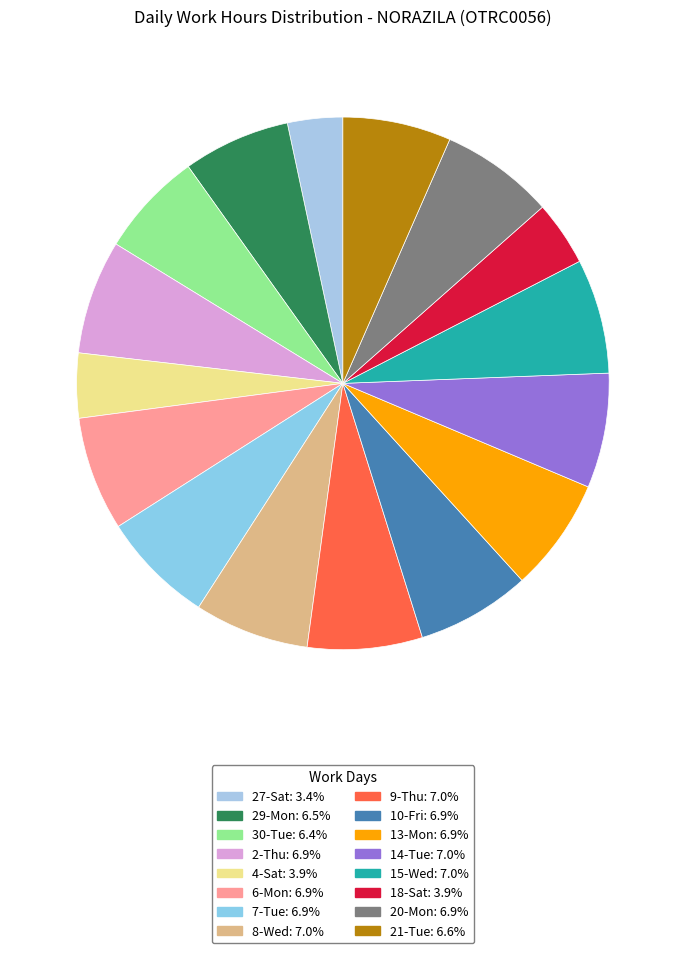

Which slice is the largest?

9-Thu